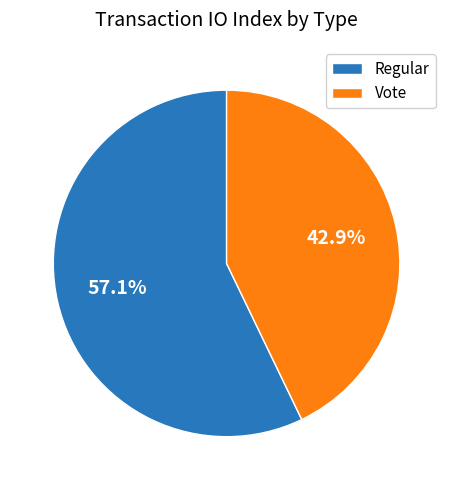

How many slices are in this pie chart?

2